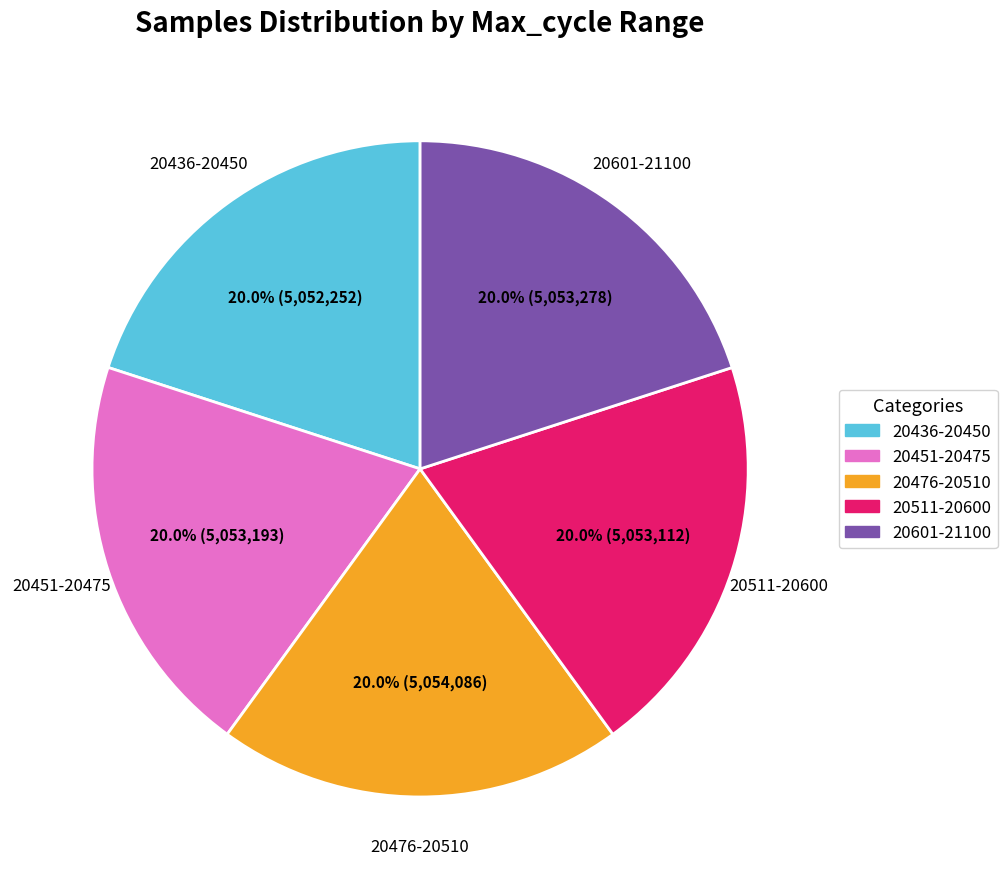

What percentage do 20476-20510 and 20436-20450 together represent?

40.0%